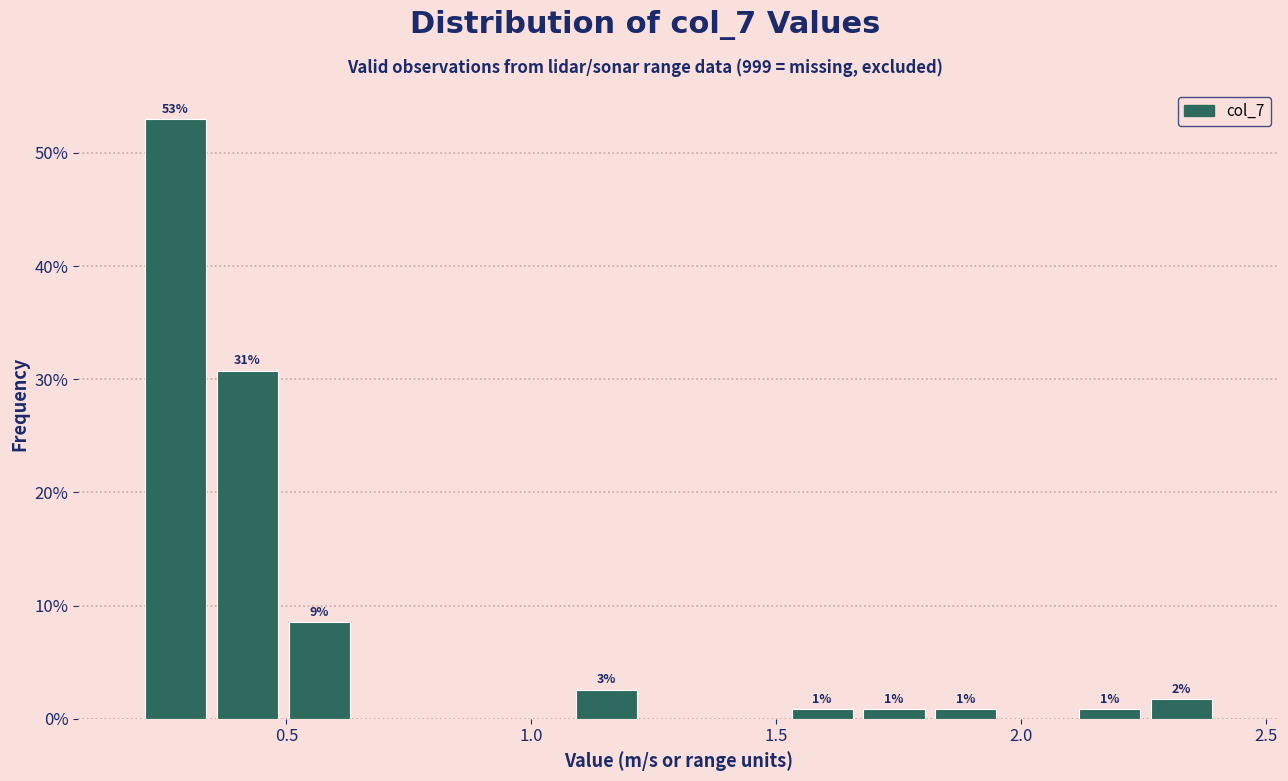

Read against the x-axis, roughly where is the centre of the tallest bar?

0.25